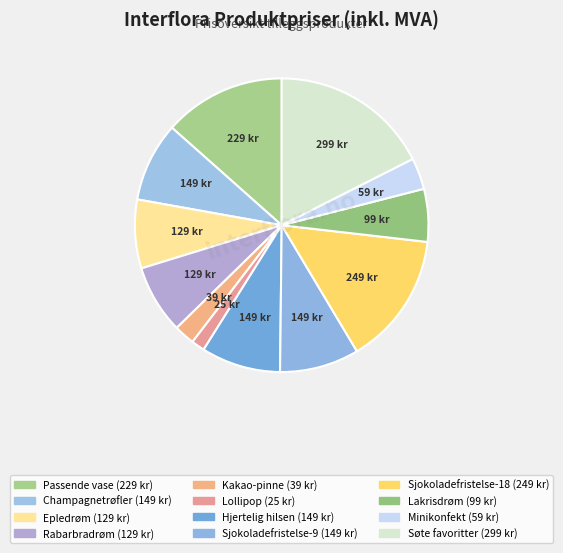

How many slices are in this pie chart?

12